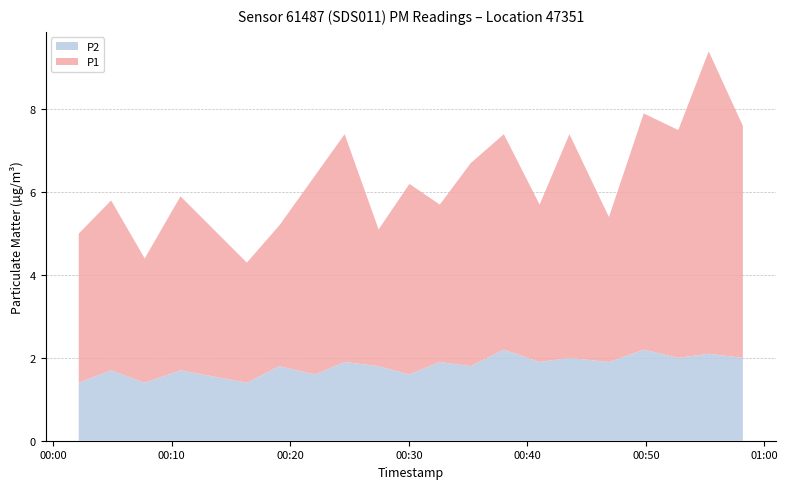

Reading left to right, transcribe all the data shown in this chart.

P1: 3.6	4.1	3.0	4.2	2.9	3.4	4.8	5.5	3.3	4.6	3.8	4.9	5.2	3.8	5.4	3.5	5.7	5.5	7.3	5.6
P2: 1.4	1.7	1.4	1.7	1.4	1.8	1.6	1.9	1.8	1.6	1.9	1.8	2.2	1.9	2.0	1.9	2.2	2.0	2.1	2.0